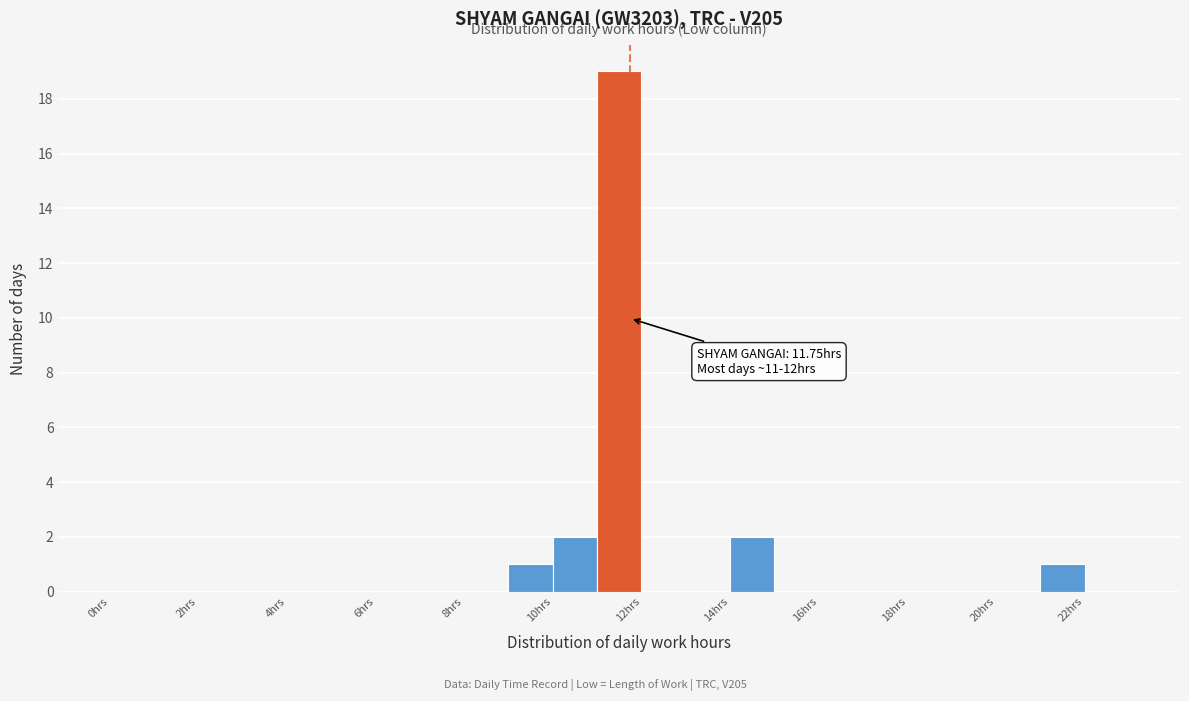

Which range on the x-axis has the tallest bar?

11 to 12